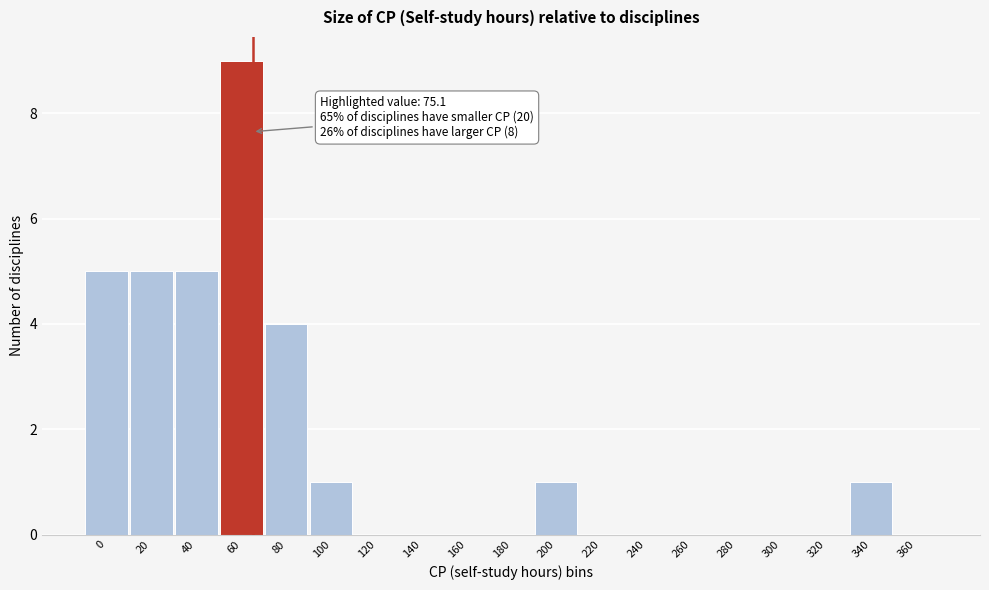

Reading left to right, transcribe all the data shown in this chart.

0=5	20=5	40=5	60=9	80=4	100=1	120=0	140=0	160=0	180=0	200=1	220=0	240=0	260=0	280=0	300=0	320=0	340=1	360=0